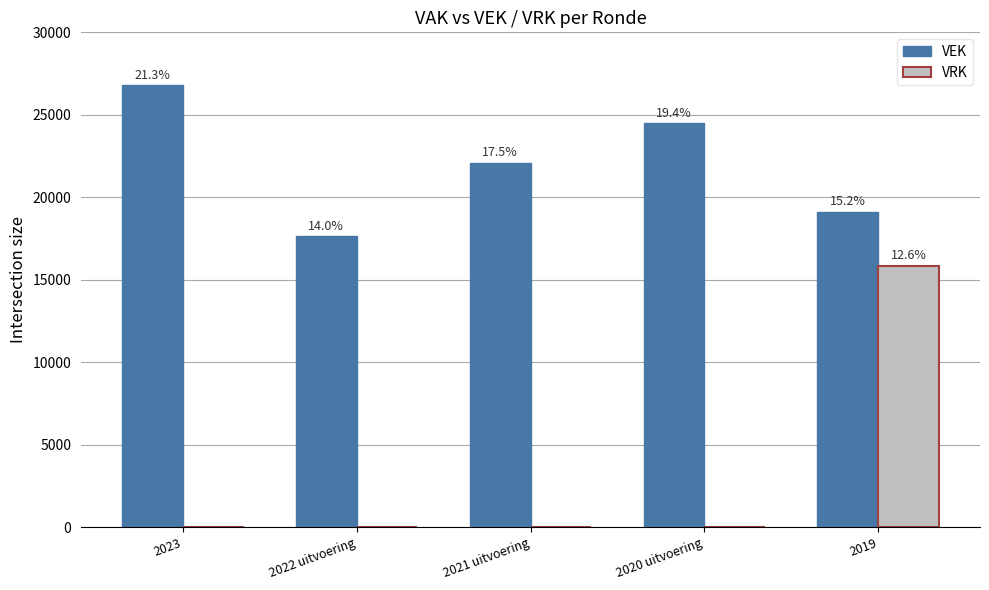

What is the total value across all series at 2020 uitvoering?

24483